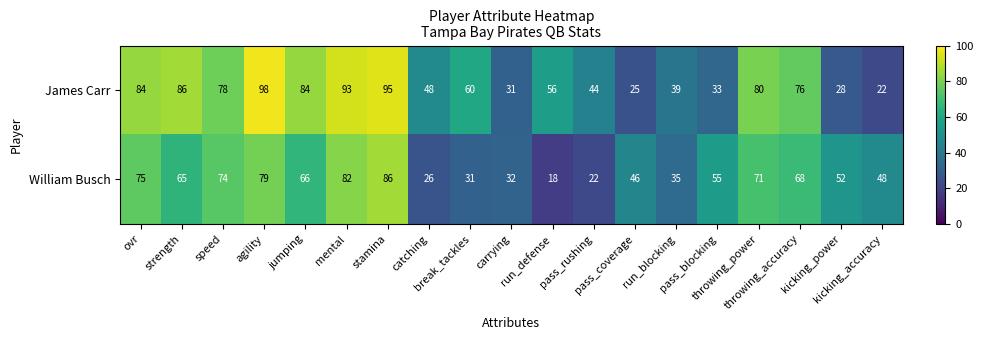

Which category has the lowest value across all series?

run_defense